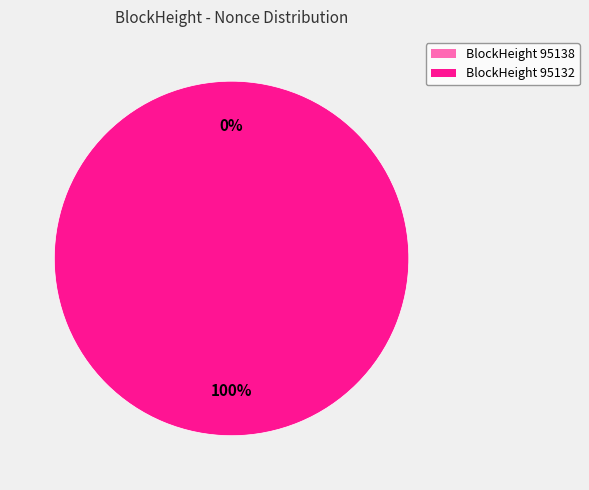

To the nearest percent, what percentage of the pie is 95132?

100%